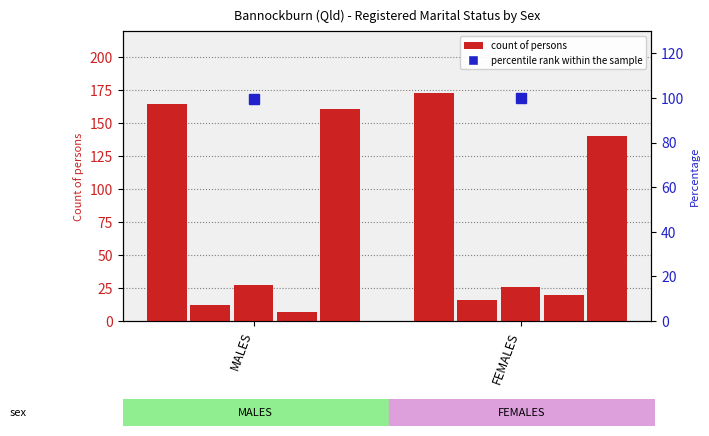

The value of Never married at FEMALES is 76. True or false?

False